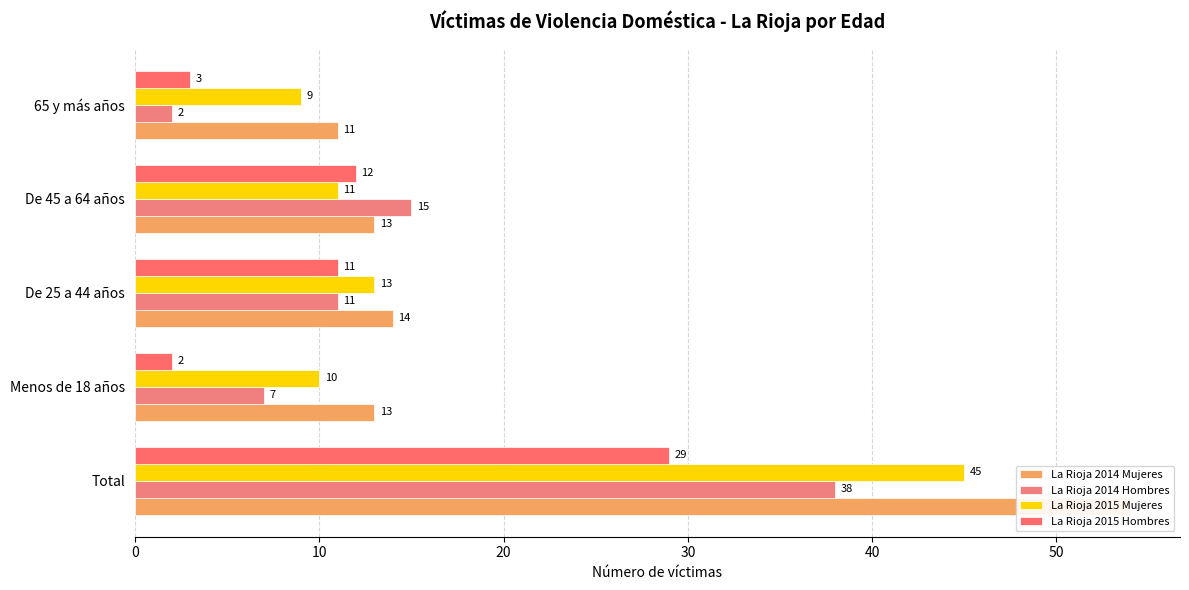

Which series has the widest spread of values?

La Rioja 2014 Mujeres